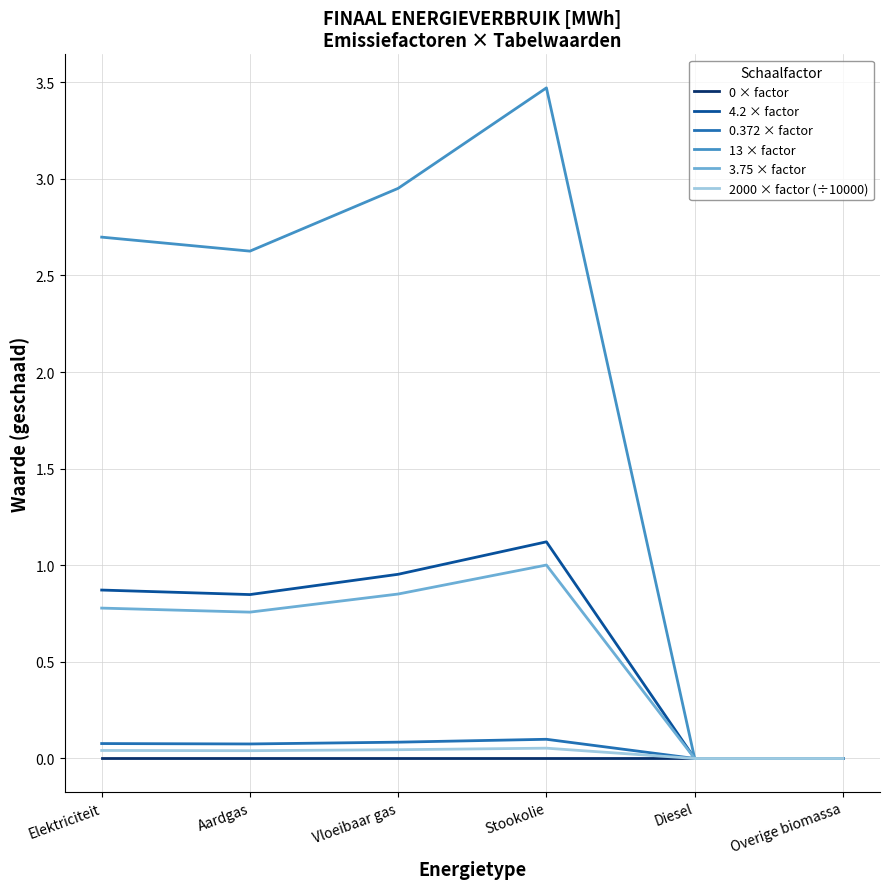

What is the maximum value shown in the chart?

3.5